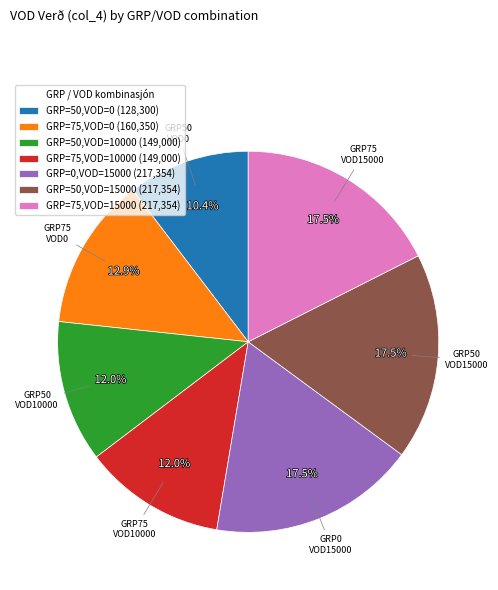

Between GRP=75,VOD=10000 (149,000) and GRP=75,VOD=15000 (217,354), which is larger?

GRP=75,VOD=15000 (217,354)